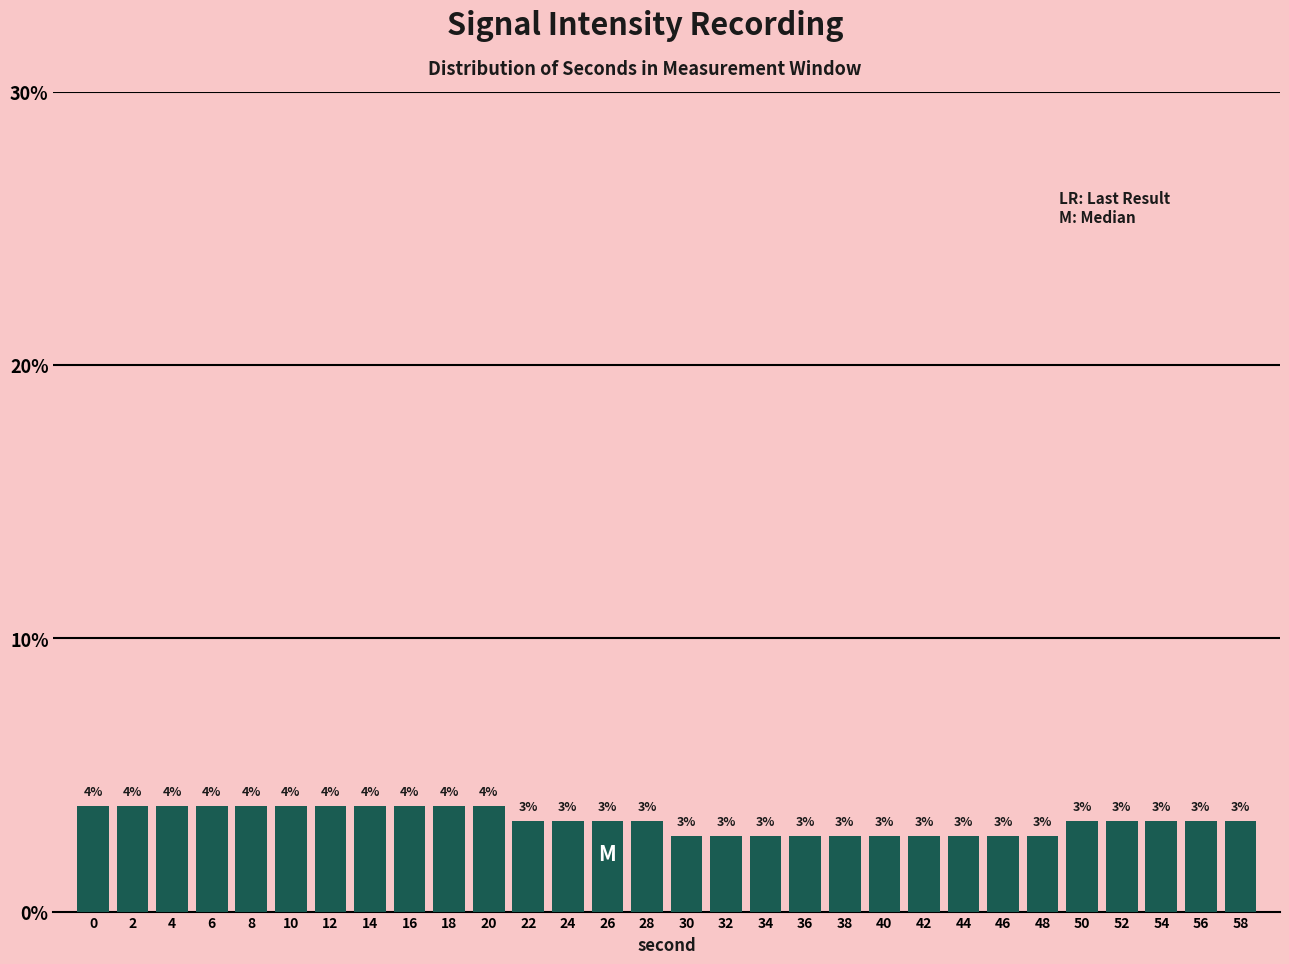

Are the bars horizontal?

No